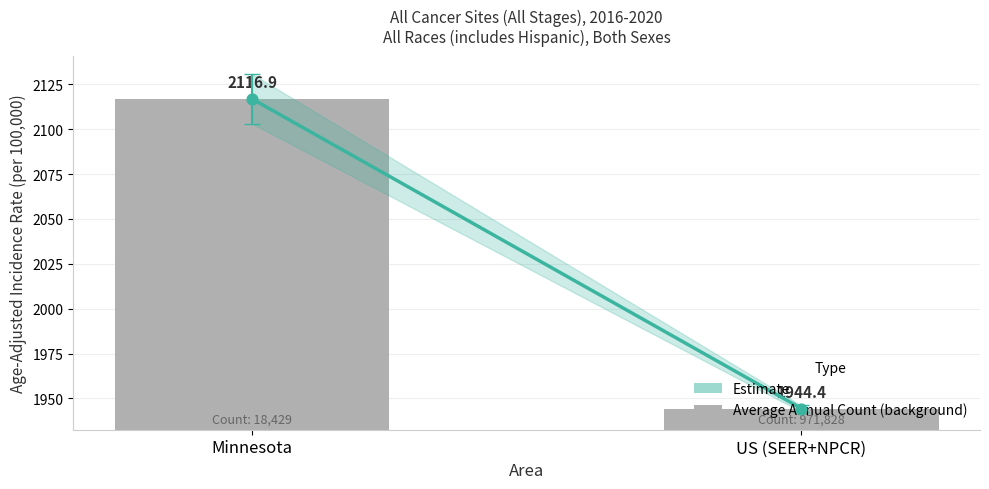

Which series reaches the minimum Y coordinate?

Estimate